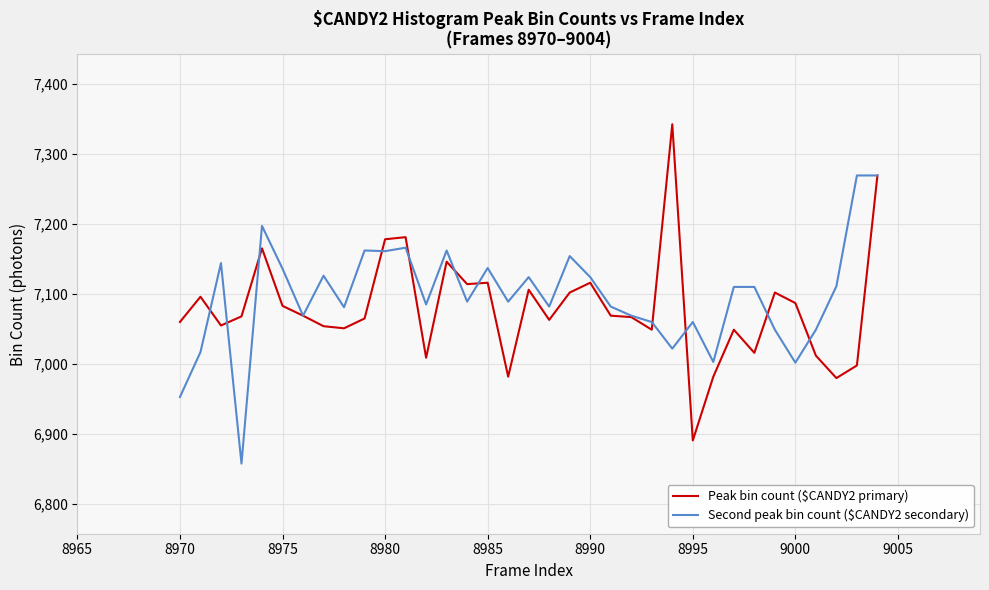

What is the lowest value of the Peak bin count ($CANDY2 primary) series?

6891